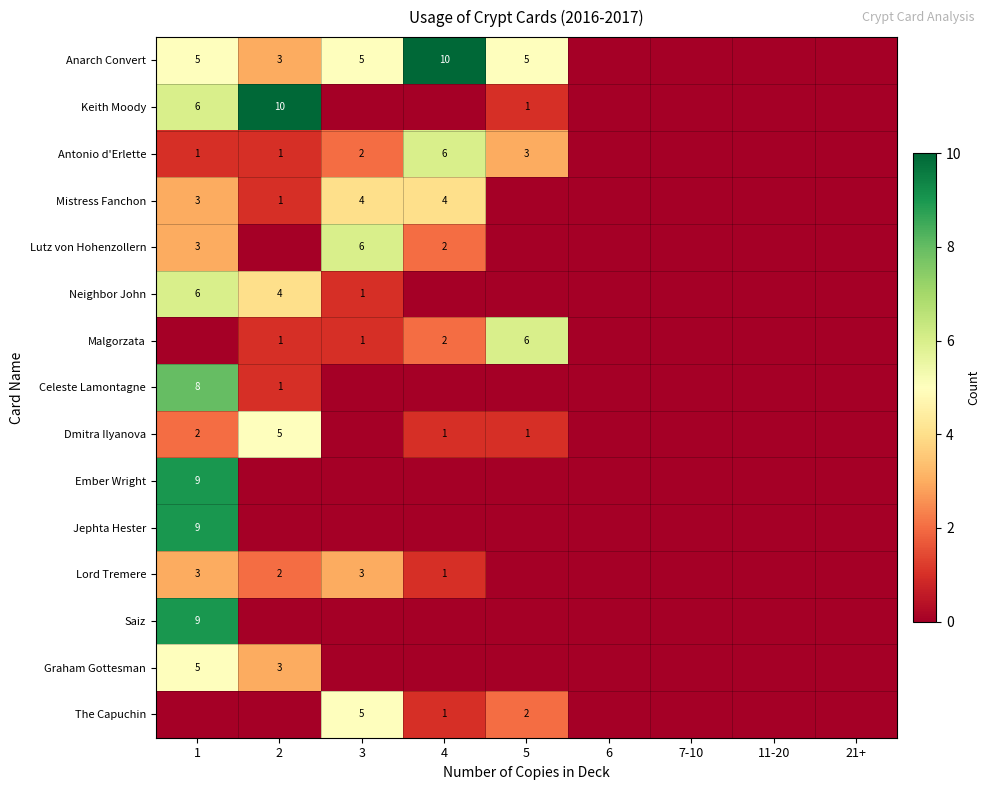

Is the value of The Capuchin at 4 greater than the value of Neighbor John at 2?

No